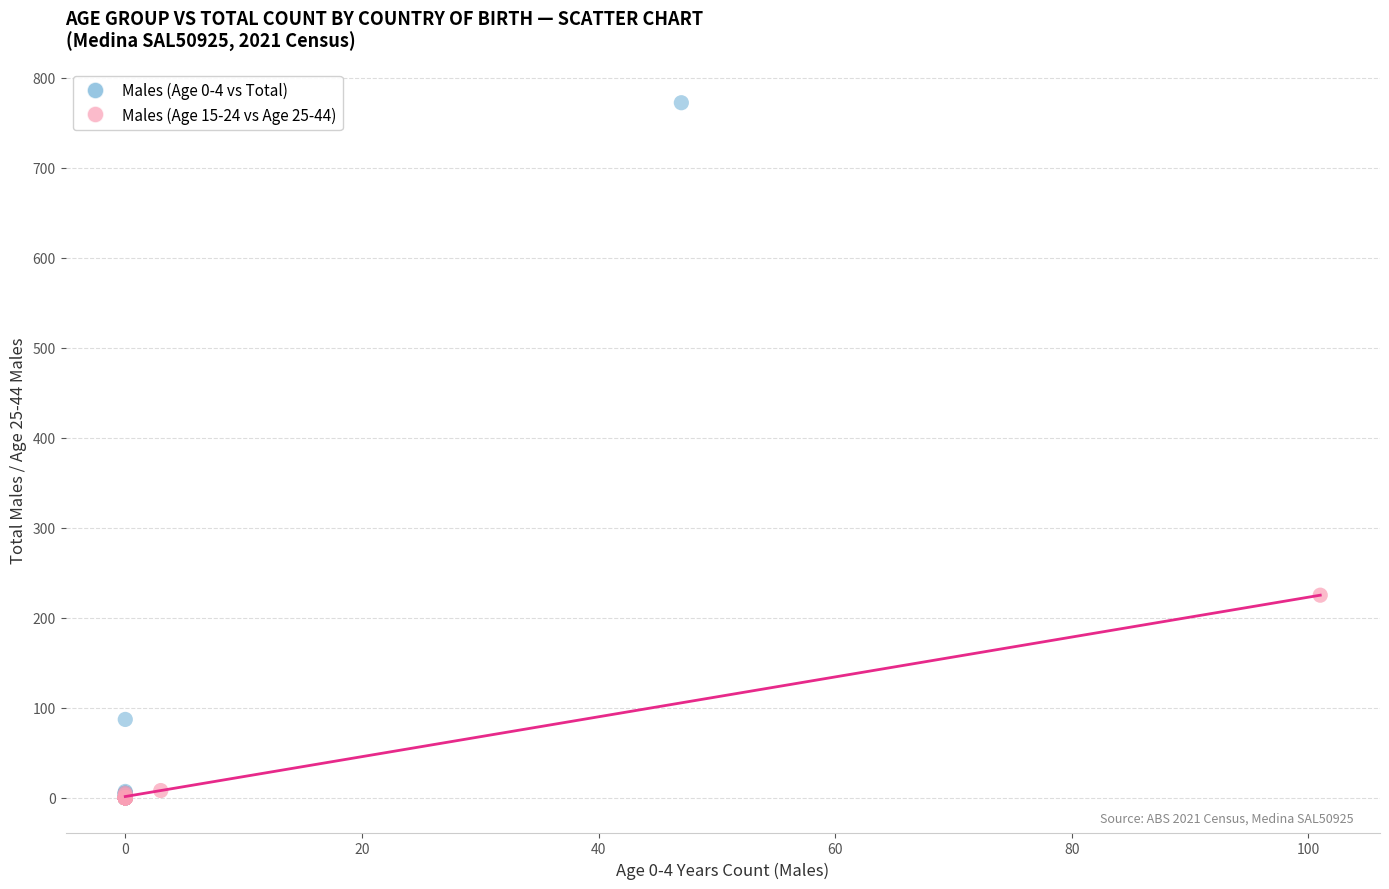

What are all the series names shown in the legend?

Males (Age 0-4 vs Total), Males (Age 15-24 vs Age 25-44)